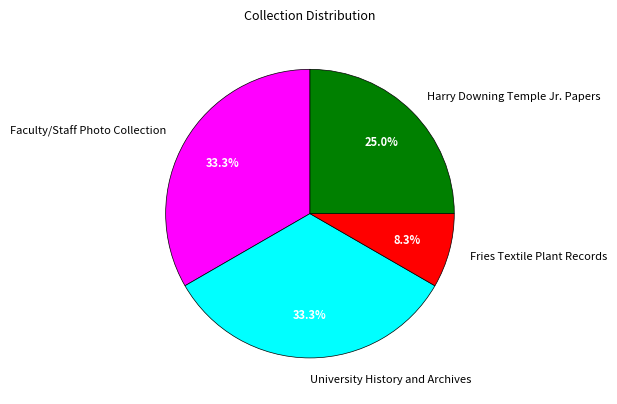

Does Harry Downing Temple Jr. Papers represent more than half of the total?

No